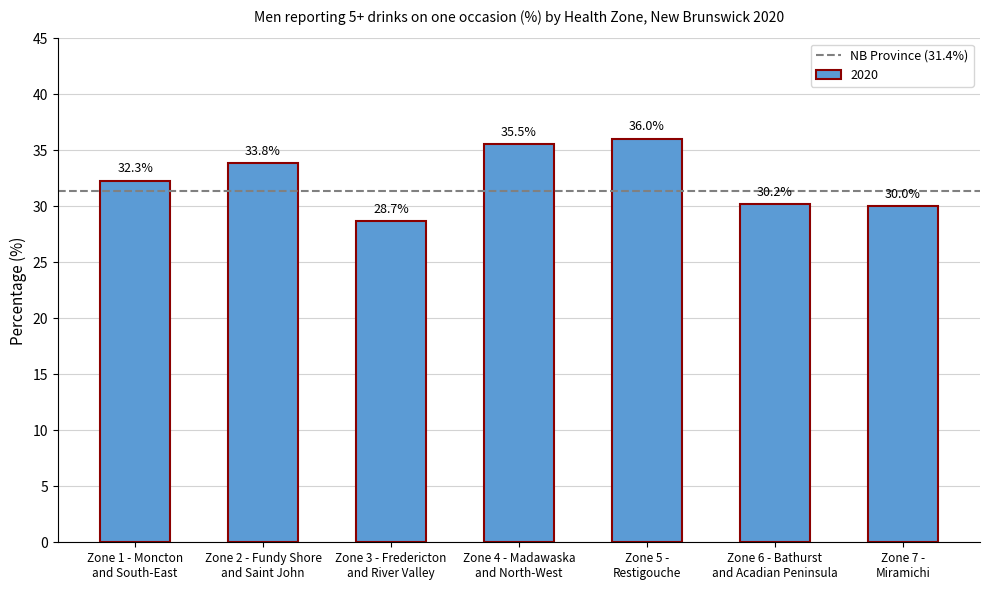

What is the smallest value displayed?

28.7